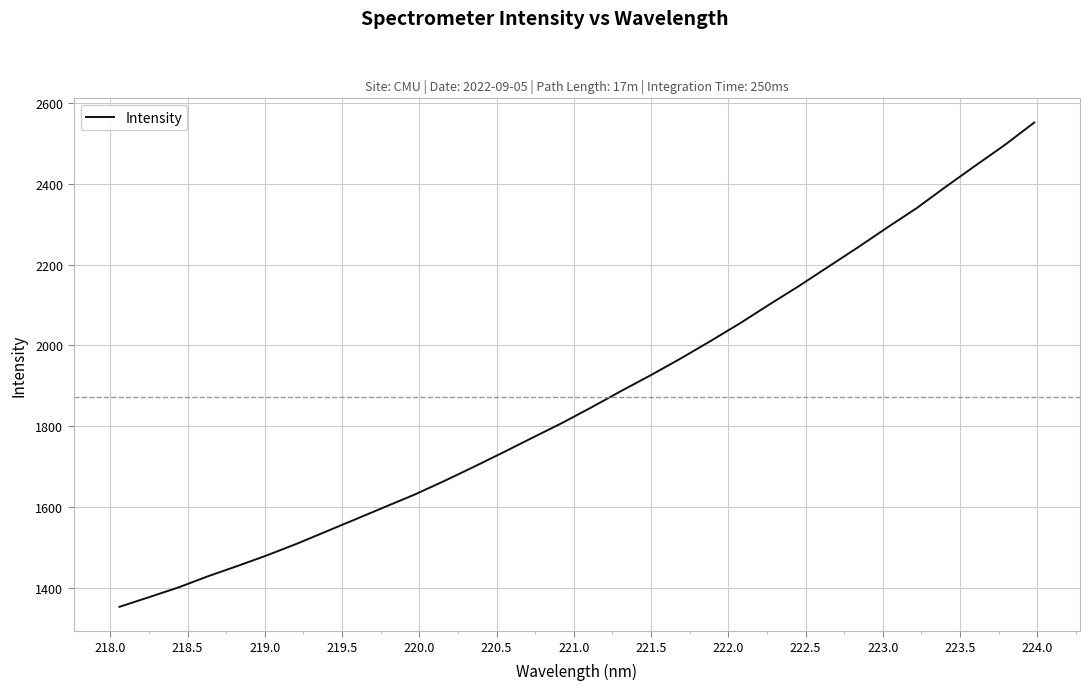

How many distinct data groups are displayed?

1